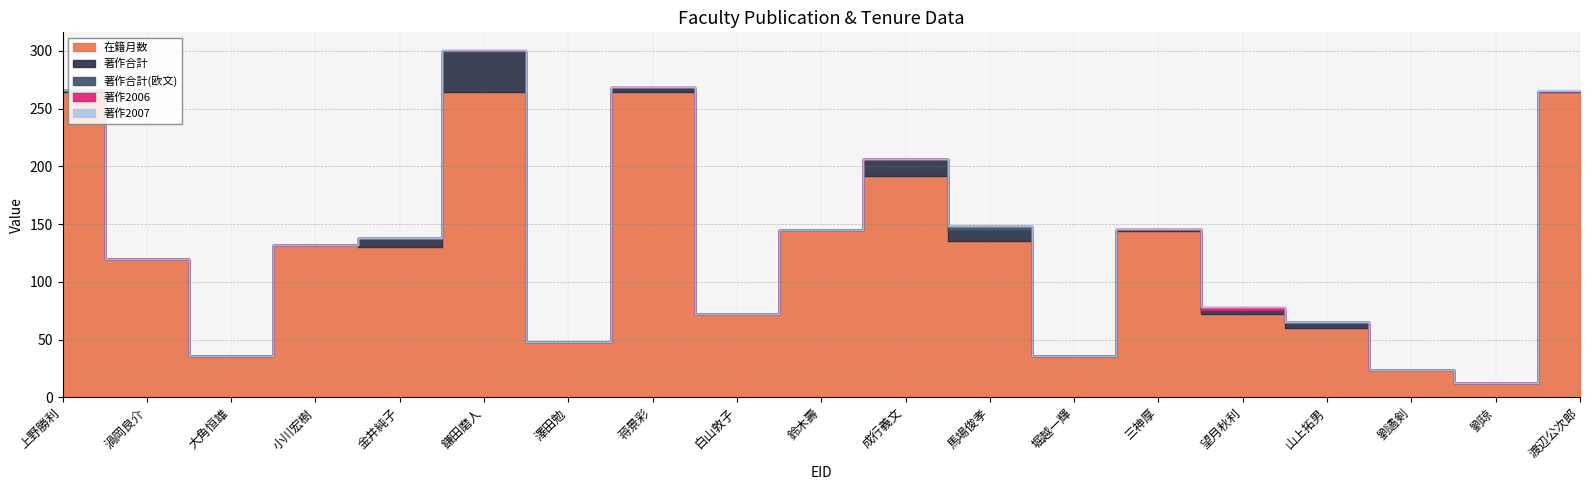

True or false: 在籍月数 and 著作2006 cross at least once.

False